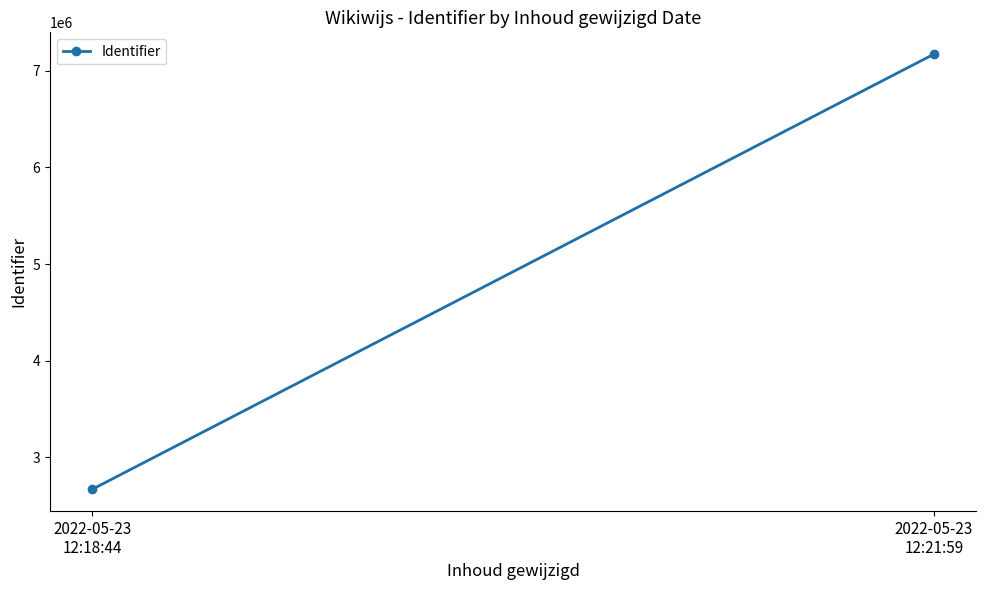

Rank the categories by value from lowest to highest.

2022-05-23
12:18:44, 2022-05-23
12:21:59